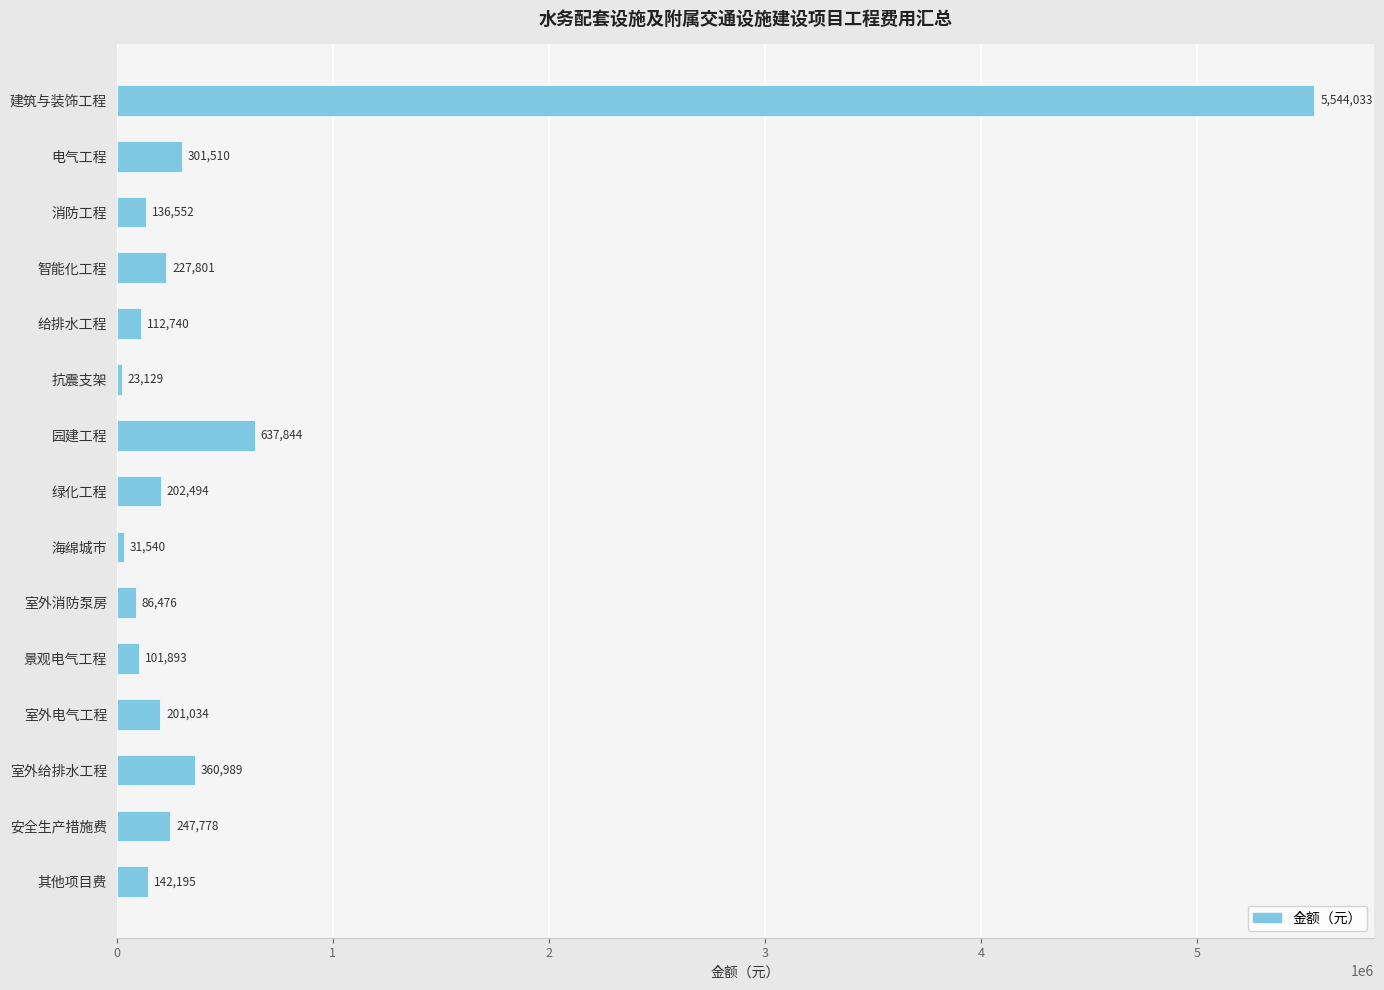

How many values exceed 201033?

8